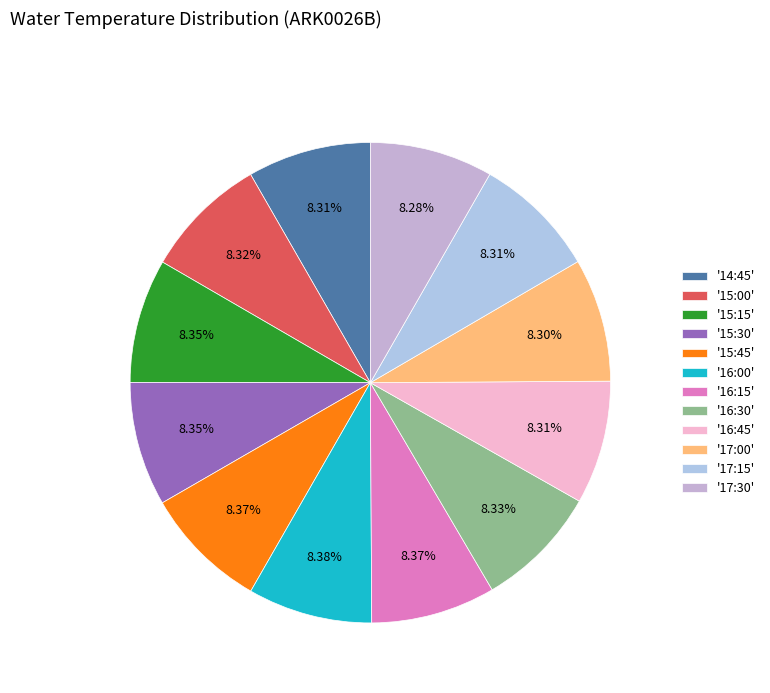

Count the number of slices in the pie.

12